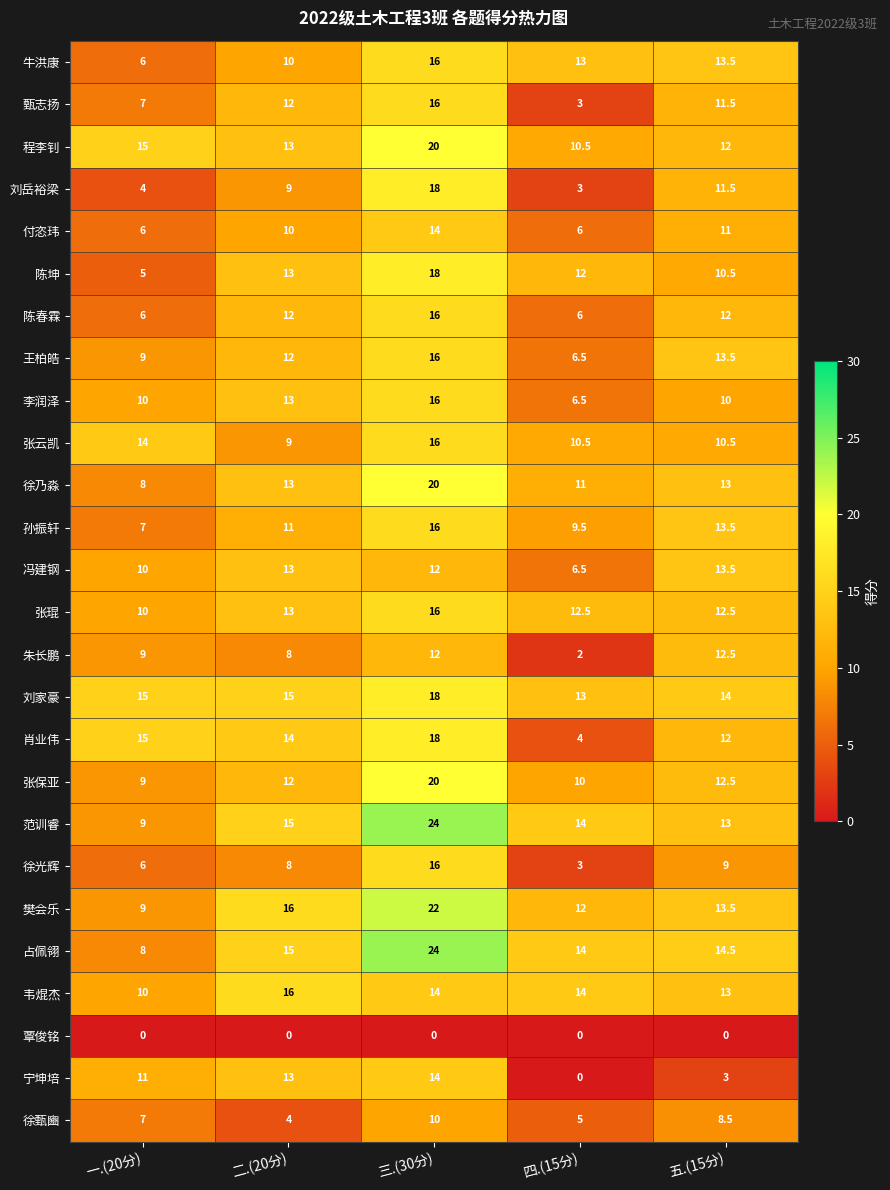

What is the difference between the 陈坤 values at 一.(20分) and 二.(20分)?

8.0